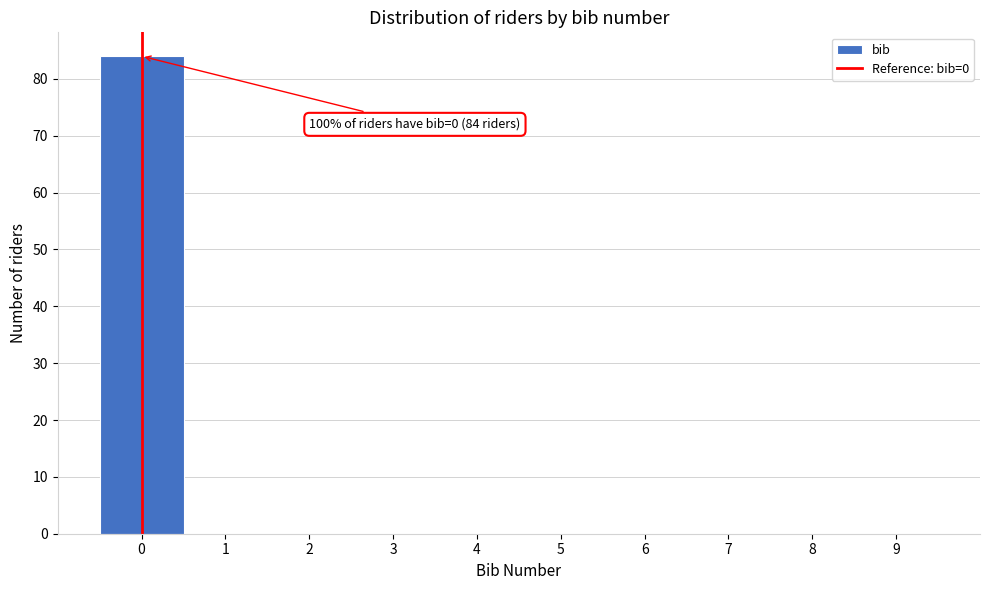

Over which range of the x-axis is the bar tallest?

-0.5 to 0.5